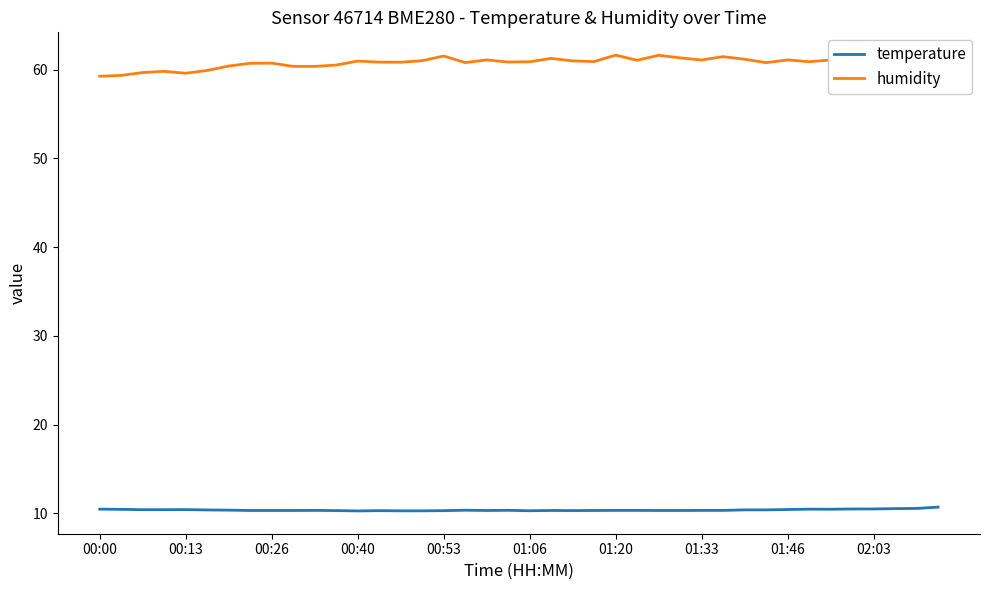

True or false: temperature and humidity intersect in this chart.

False